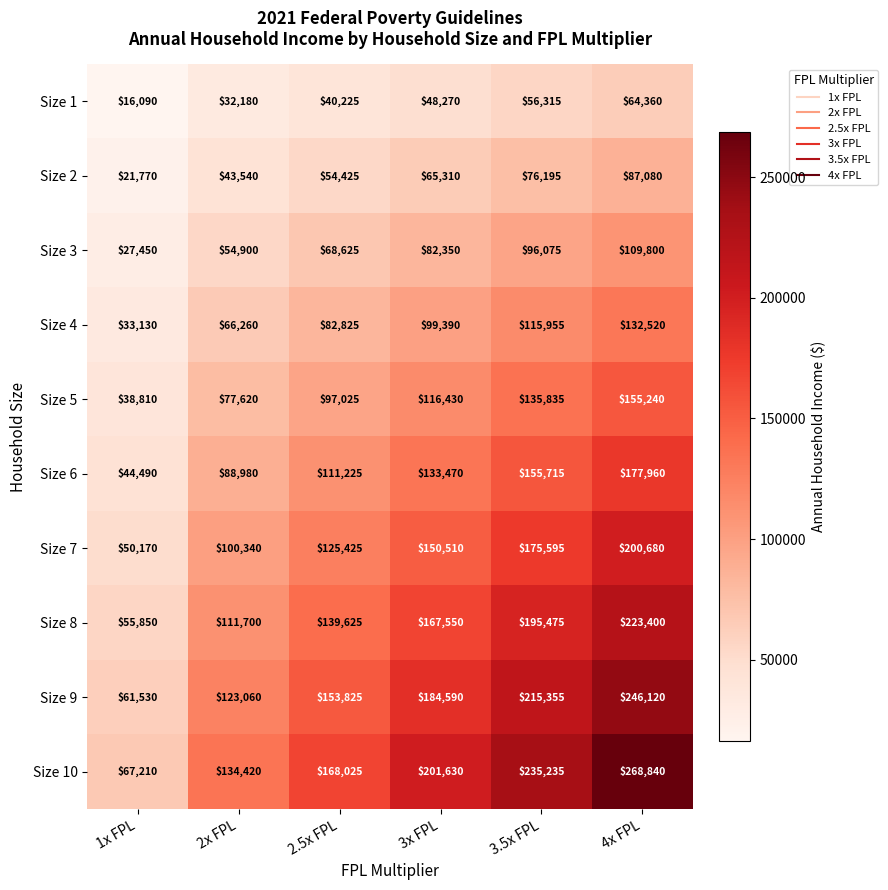

What is the difference between the maximum and second lowest values in the Size 8 series?

111700